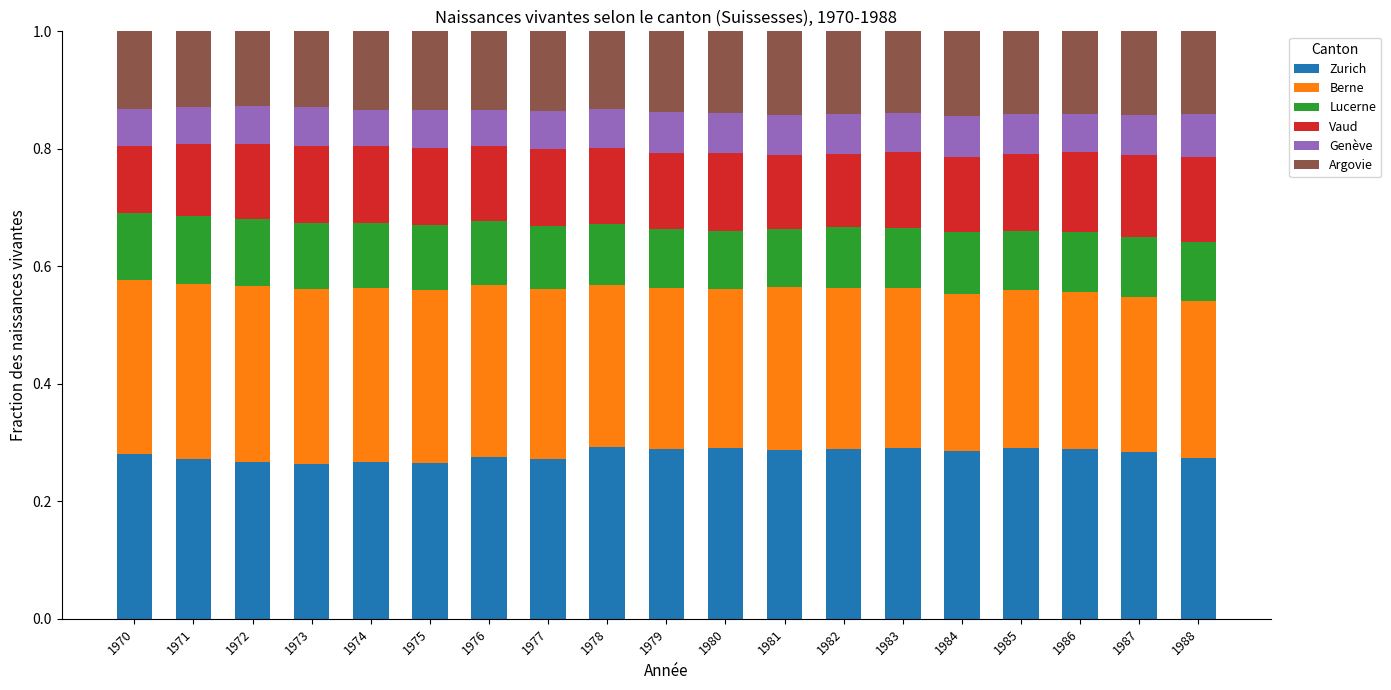

The value of Zurich at 1972 is 0.1. True or false?

False